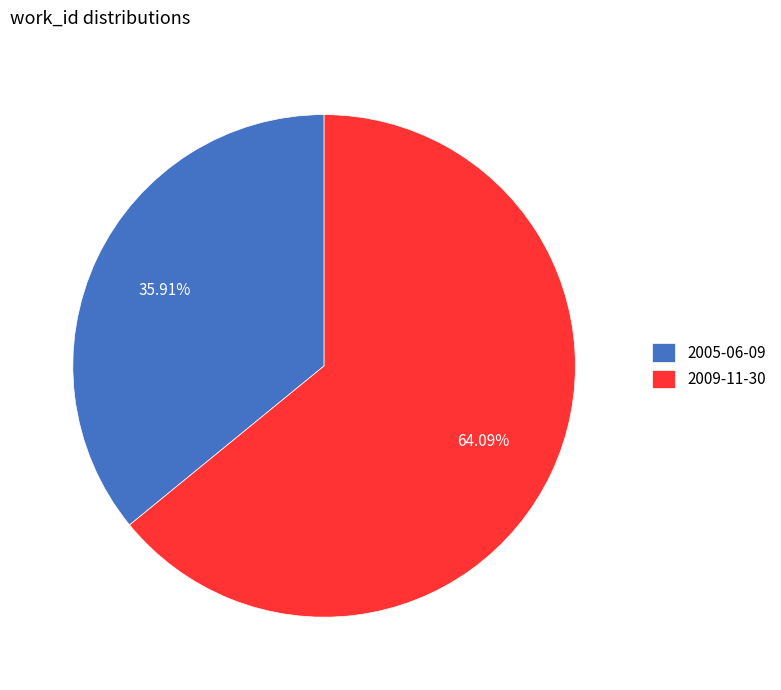

To the nearest percent, what portion does 2009-11-30 represent?

64%